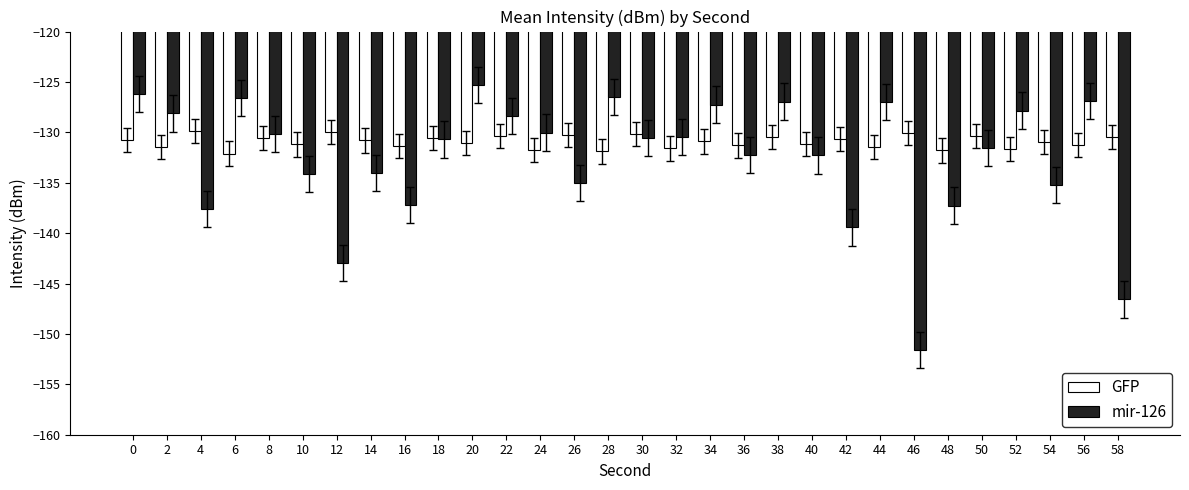

How many bars are there in total?

60